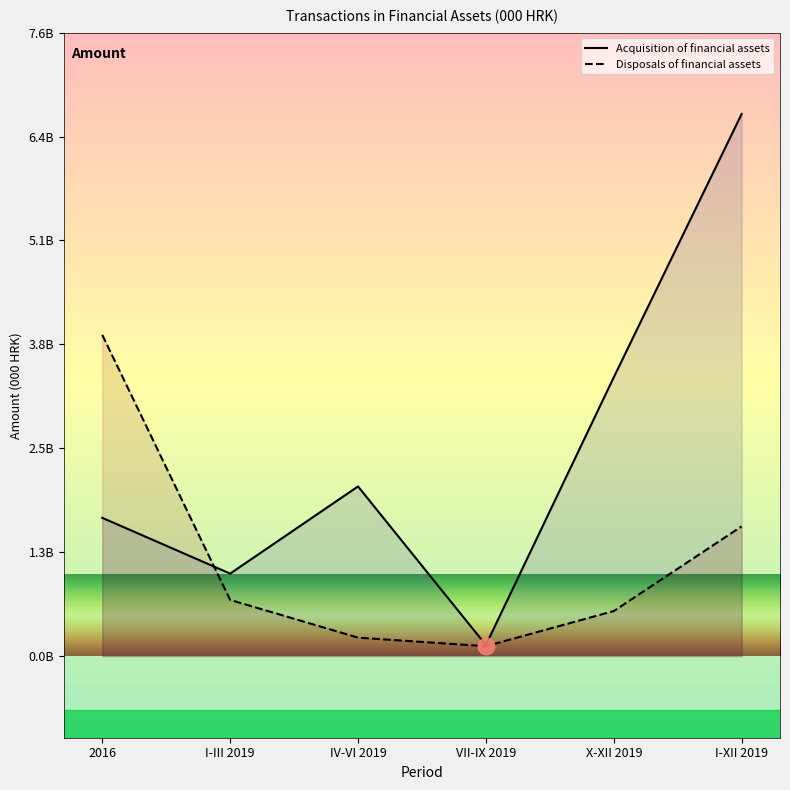

Does the chart display data point markers on the line(s)?

No